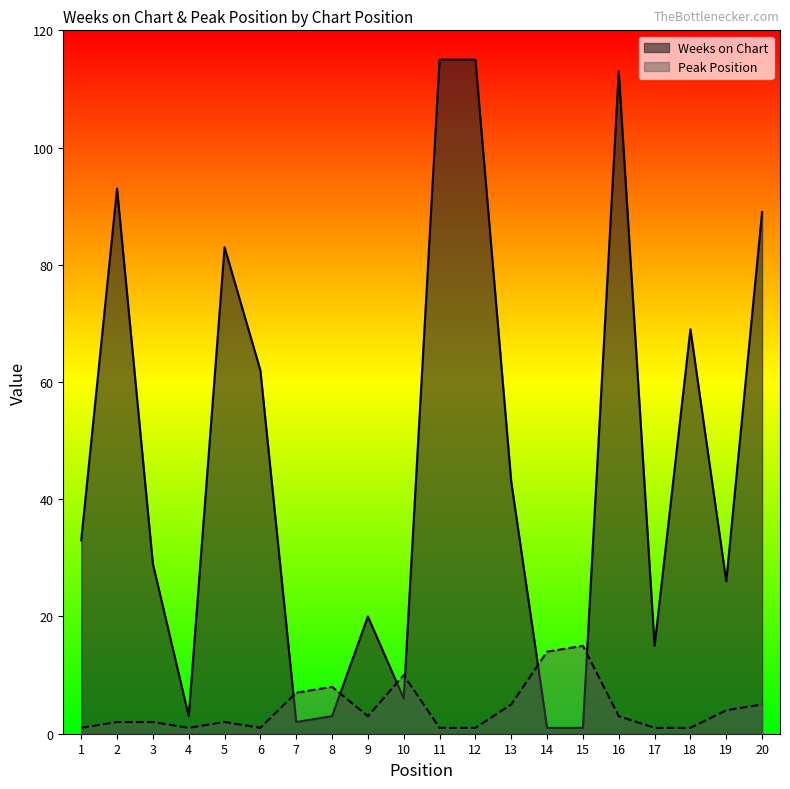

Reading left to right, transcribe all the data shown in this chart.

Weeks on Chart: 1=33	2=93	3=29	4=3	5=83	6=62	7=2	8=3	9=20	10=6	11=115	12=115	13=43	14=1	15=1	16=113	17=15	18=69	19=26	20=89
Peak Position: 1=1	2=2	3=2	4=1	5=2	6=1	7=7	8=8	9=3	10=10	11=1	12=1	13=5	14=14	15=15	16=3	17=1	18=1	19=4	20=5